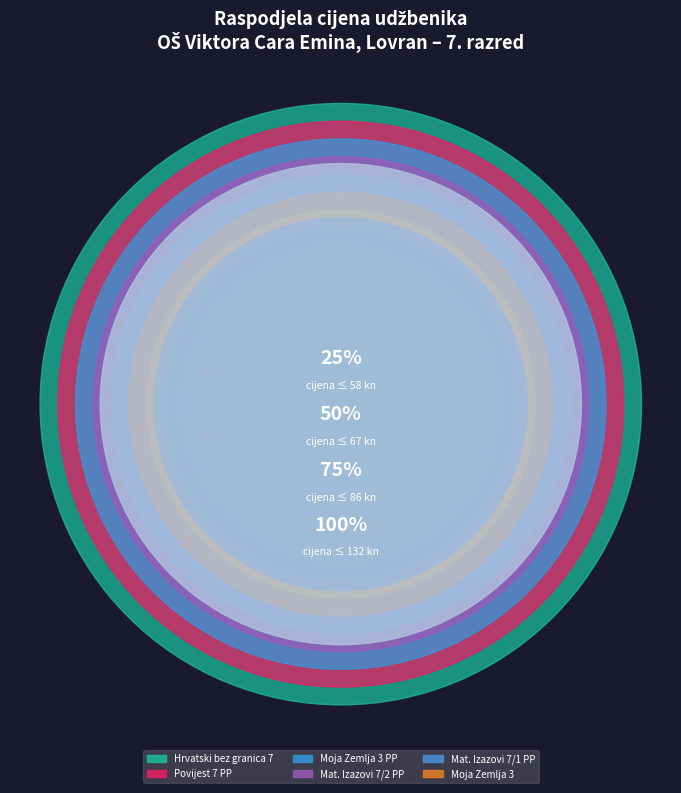

What is the ratio of the value at udžbenik to the value at udžbenik?

1.0